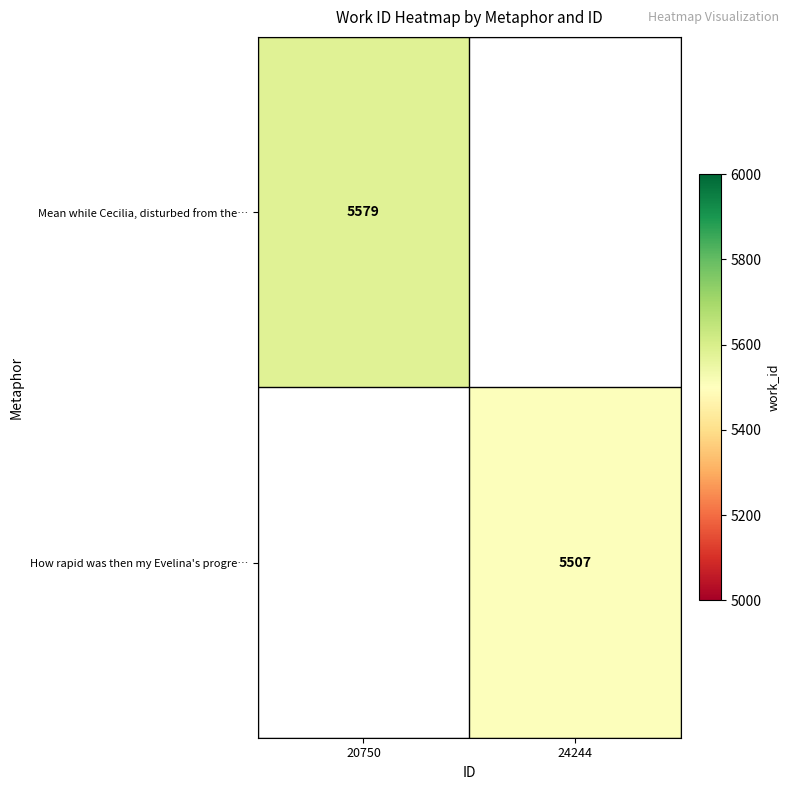

Is it true that How rapid was then my Evelina's progre… equals 5507 at 24244?

True